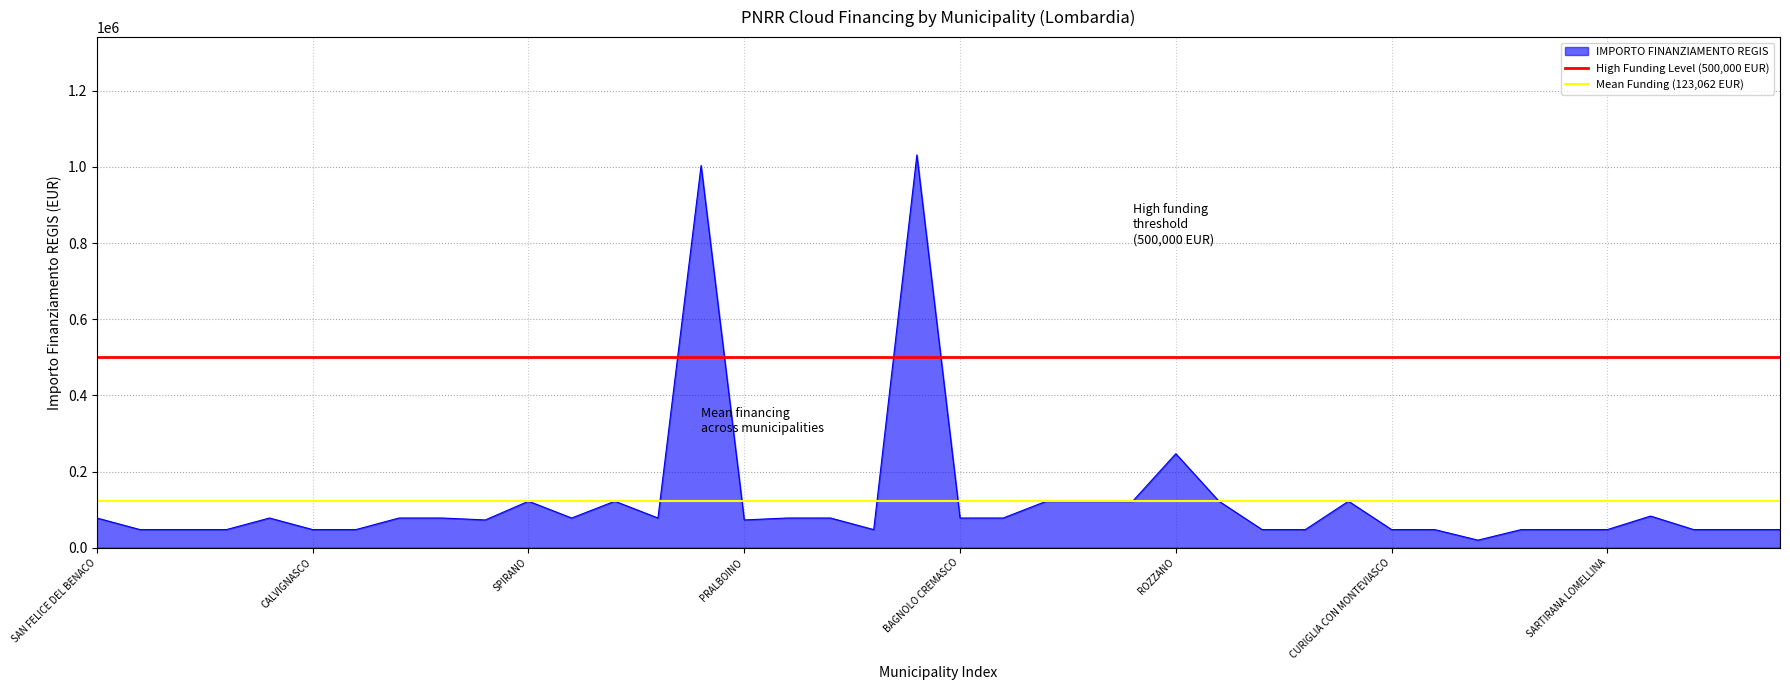

The High Funding Level (500,000 EUR) series shows 500000.0 at SAN FELICE DEL BENACO. True or false?

True